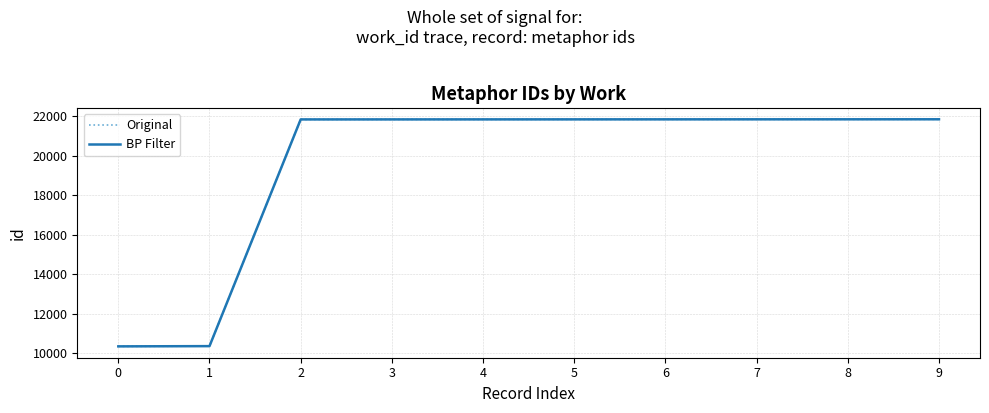

Does the chart have visible grid lines?

Yes